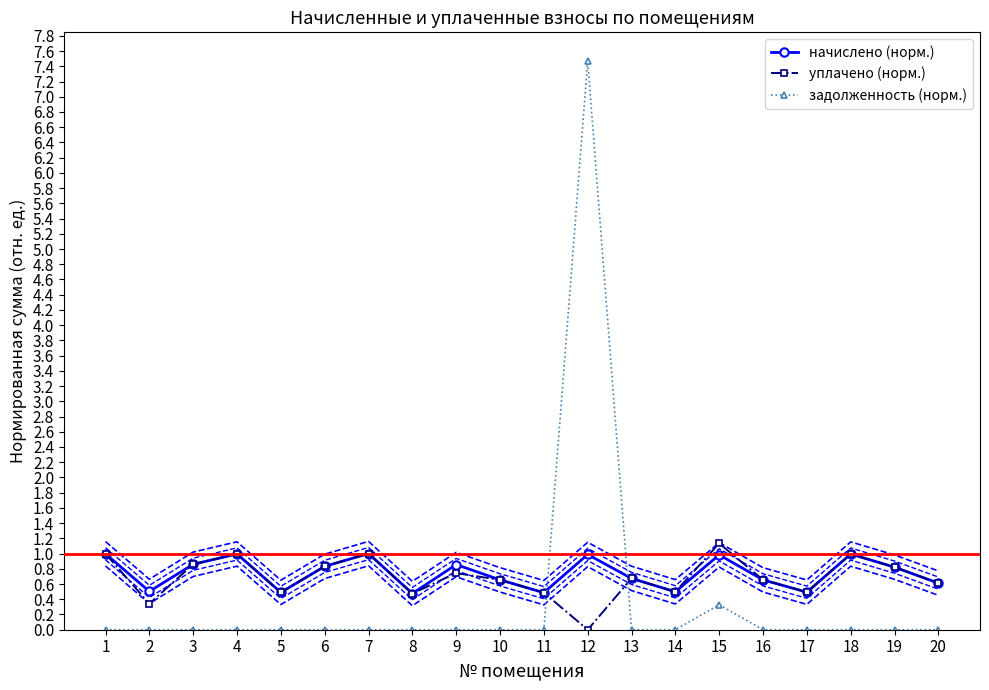

How many data points does each series have?

20